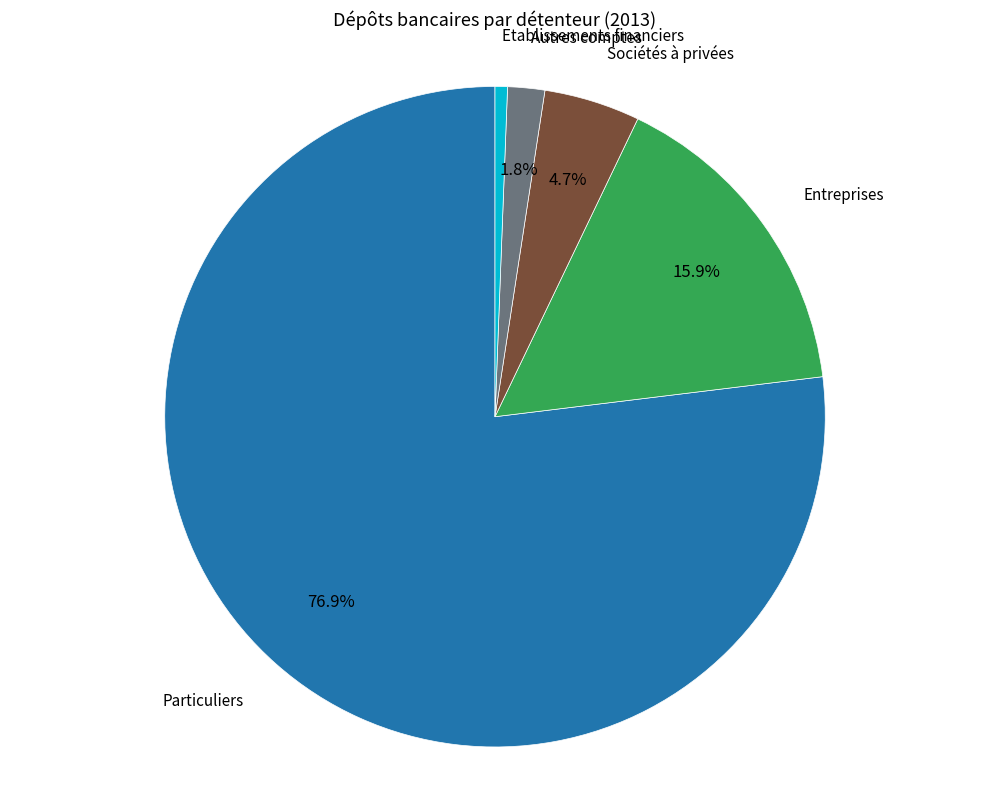

Which slice is the largest?

Particuliers